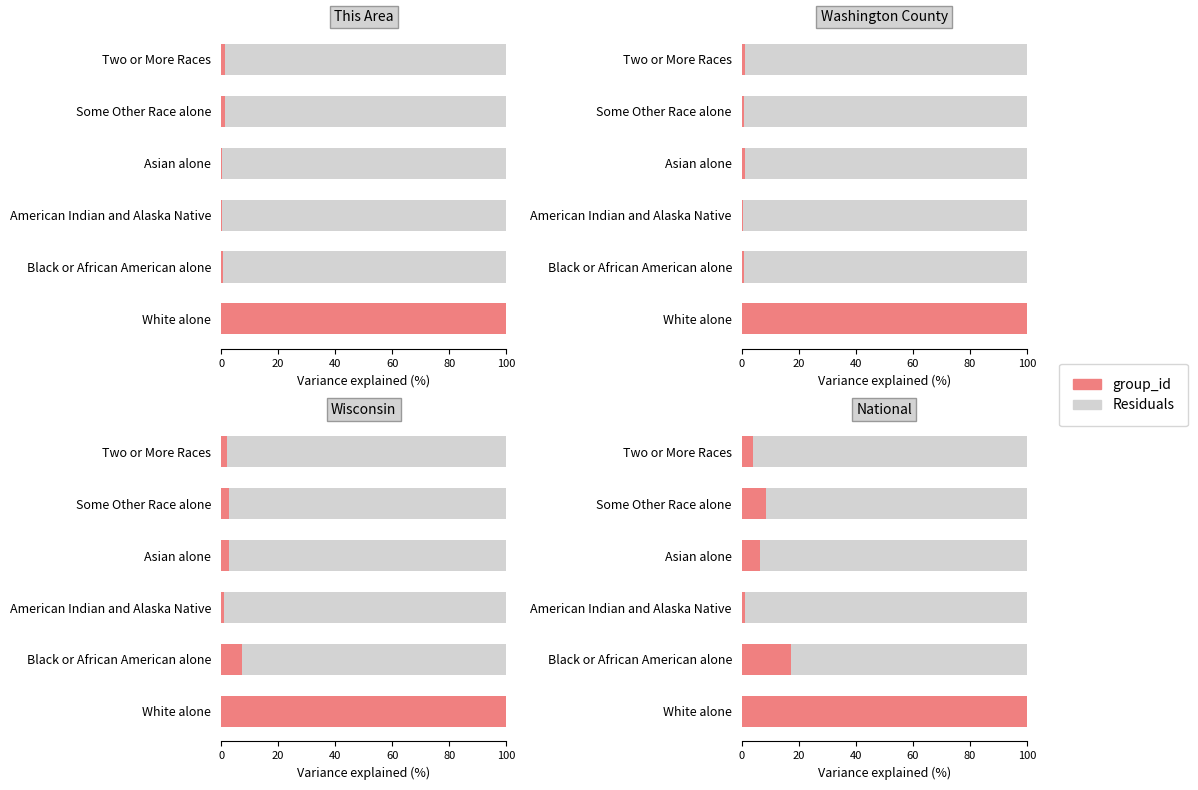

What is the average value of the This Area series?

17.3